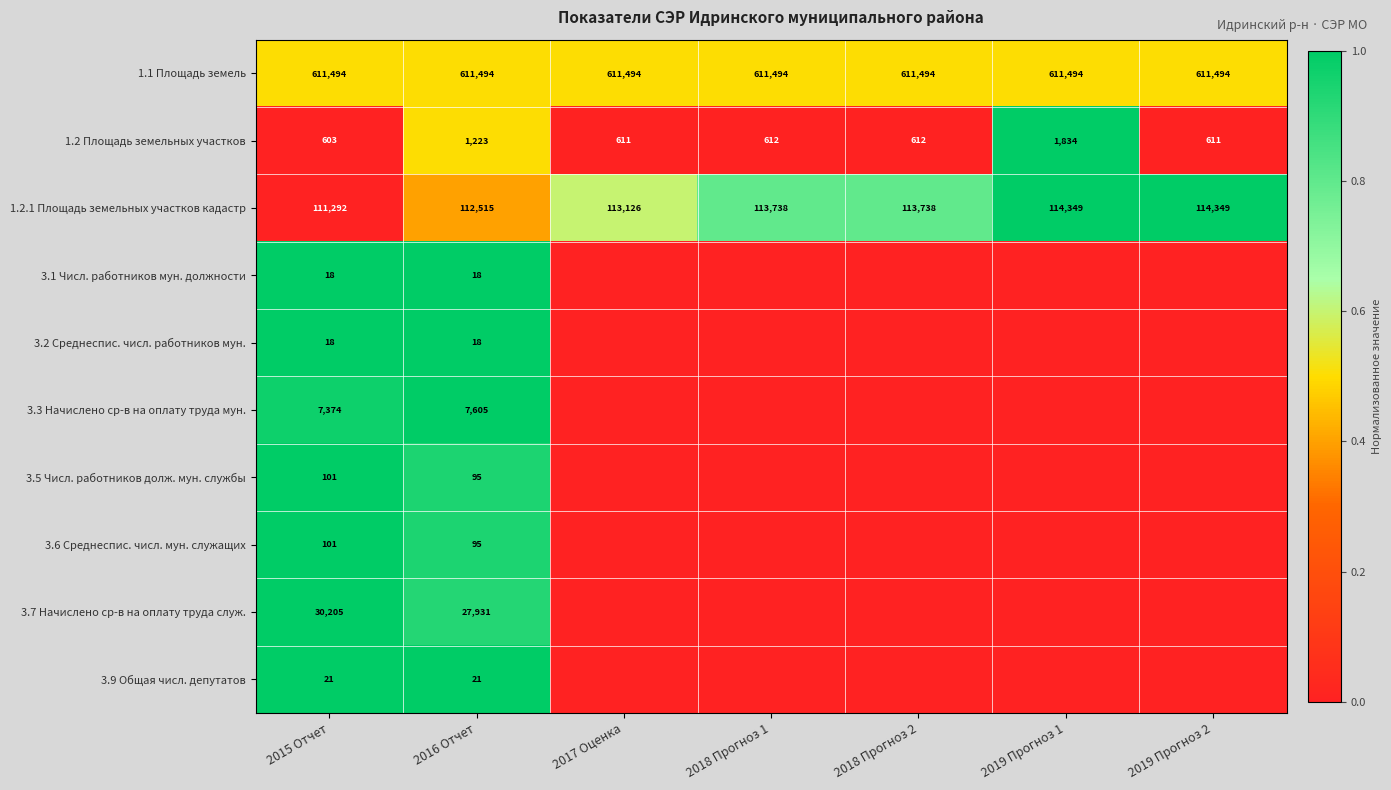

What is the average value of the 1.2 Площадь земельных участков series?

872